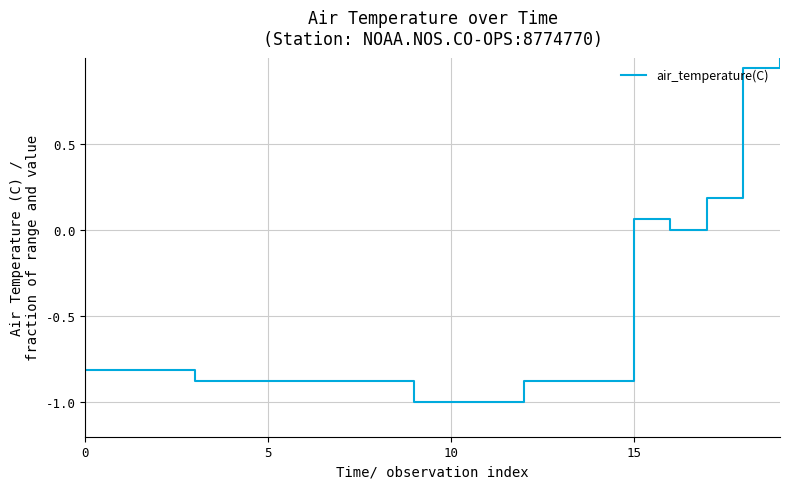

What is the maximum value shown in the chart?

1.0